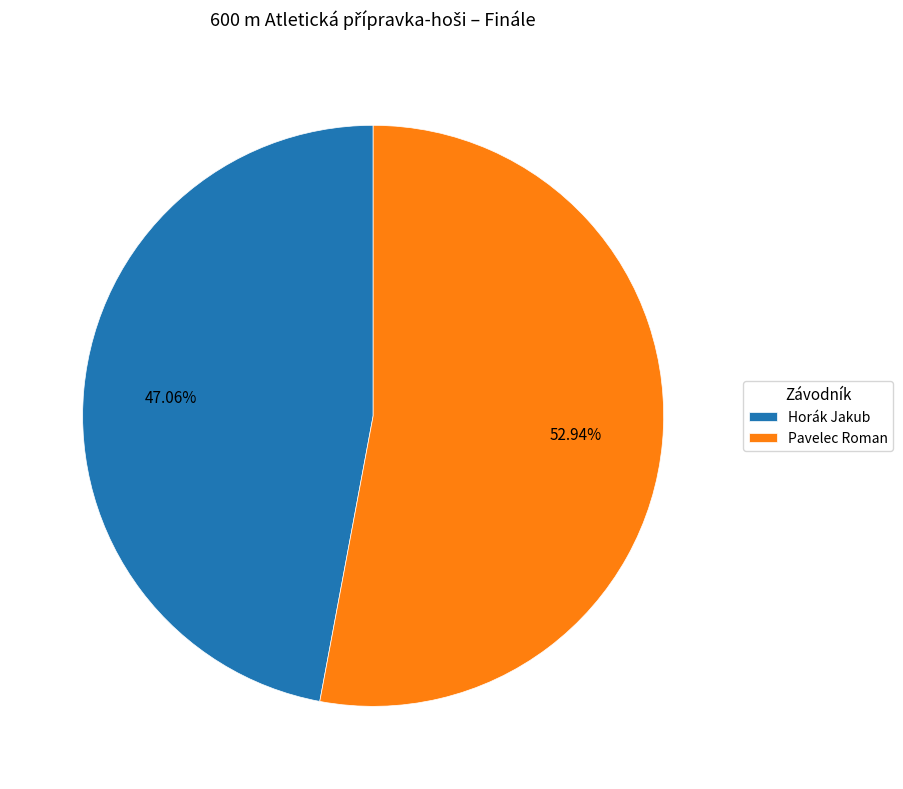

The Horák Jakub slice represents 56% of the pie. True or false?

False